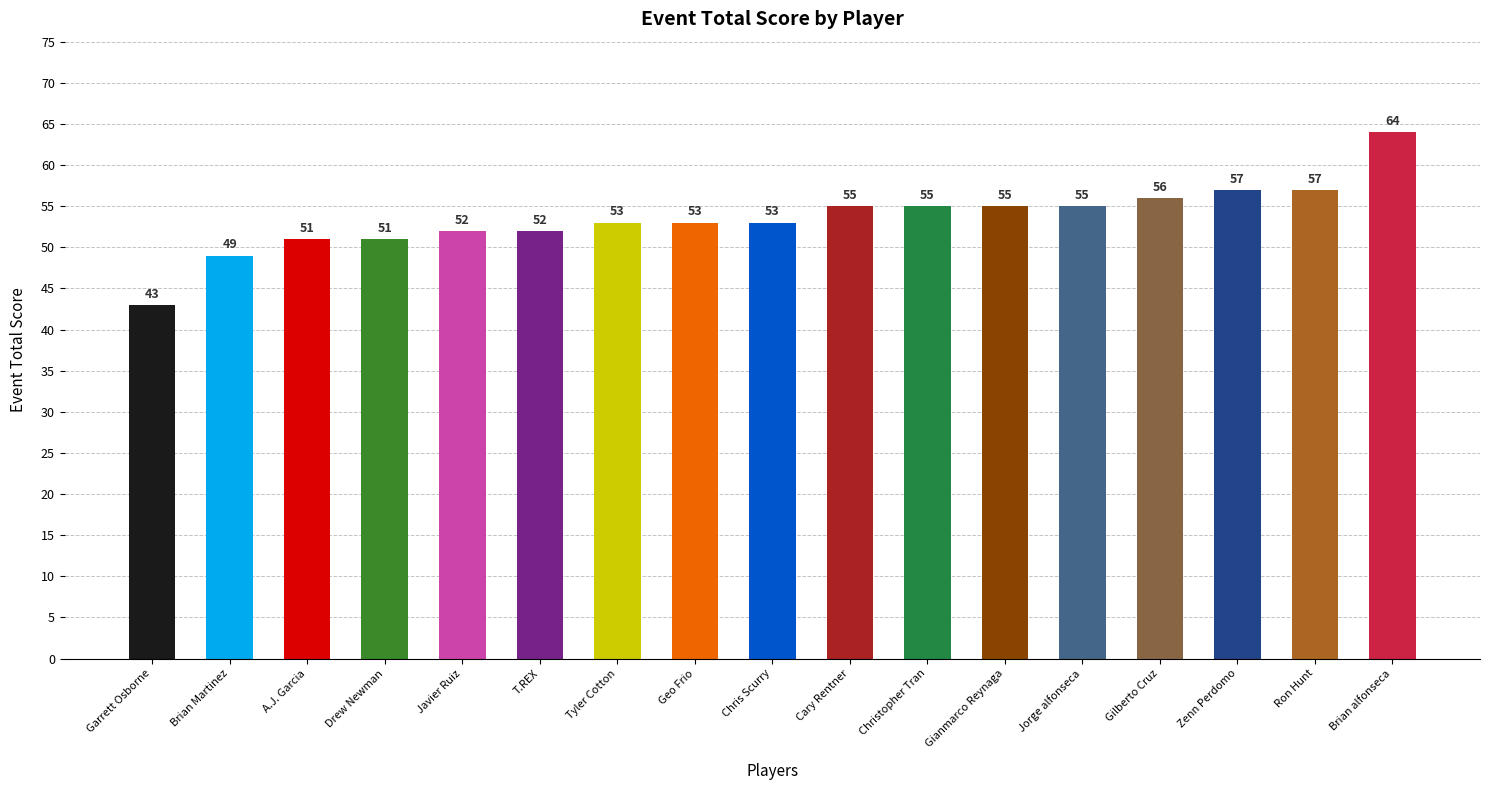

What is the value of the 2nd bar from the left?

49